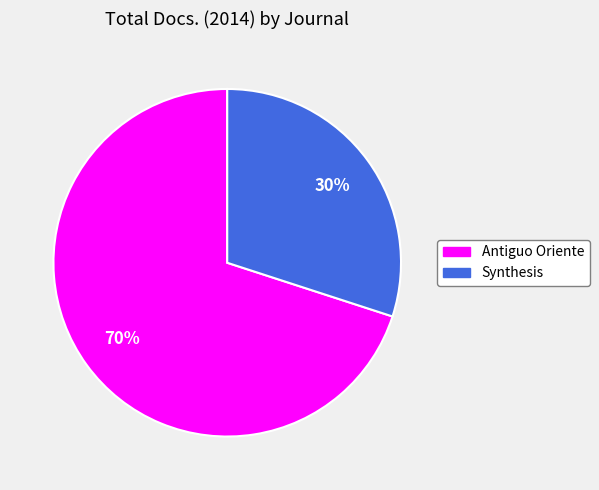

Rank the categories by value from lowest to highest.

Synthesis, Antiguo Oriente